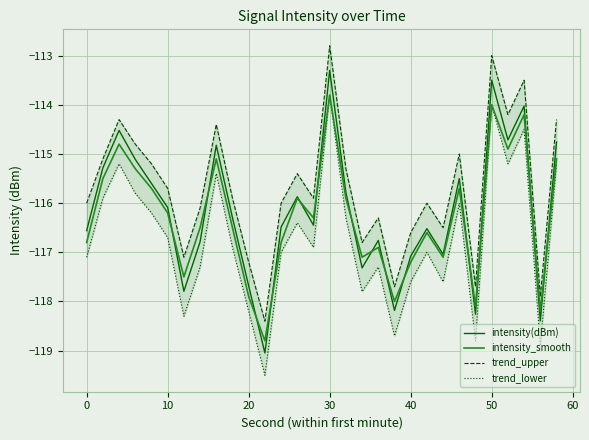

What is the difference between the second highest and second lowest values in the trend_upper series?

4.9